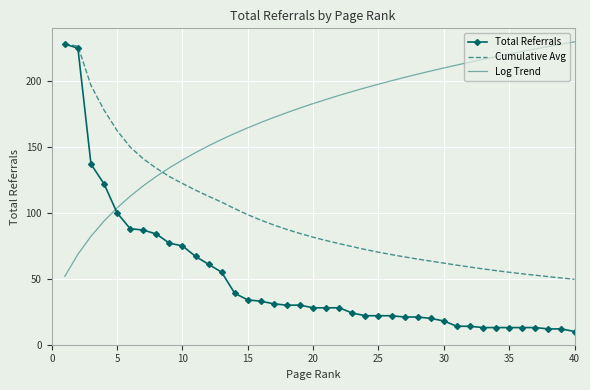

How many values in the Log Trend series exceed 186?

20